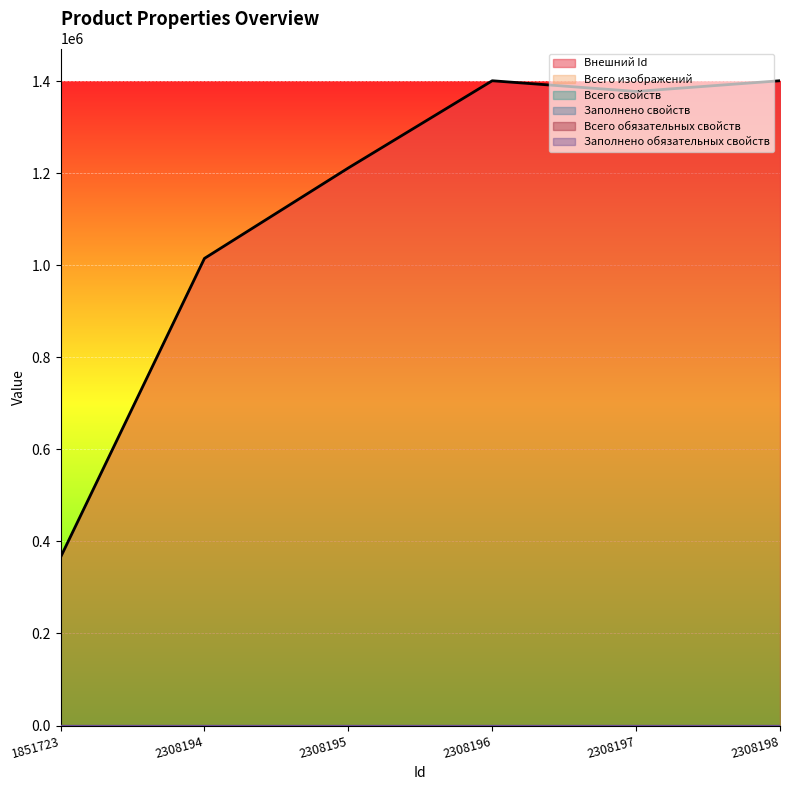

What is the difference between the second highest and minimum values in the Внешний Id series?

1035250.0